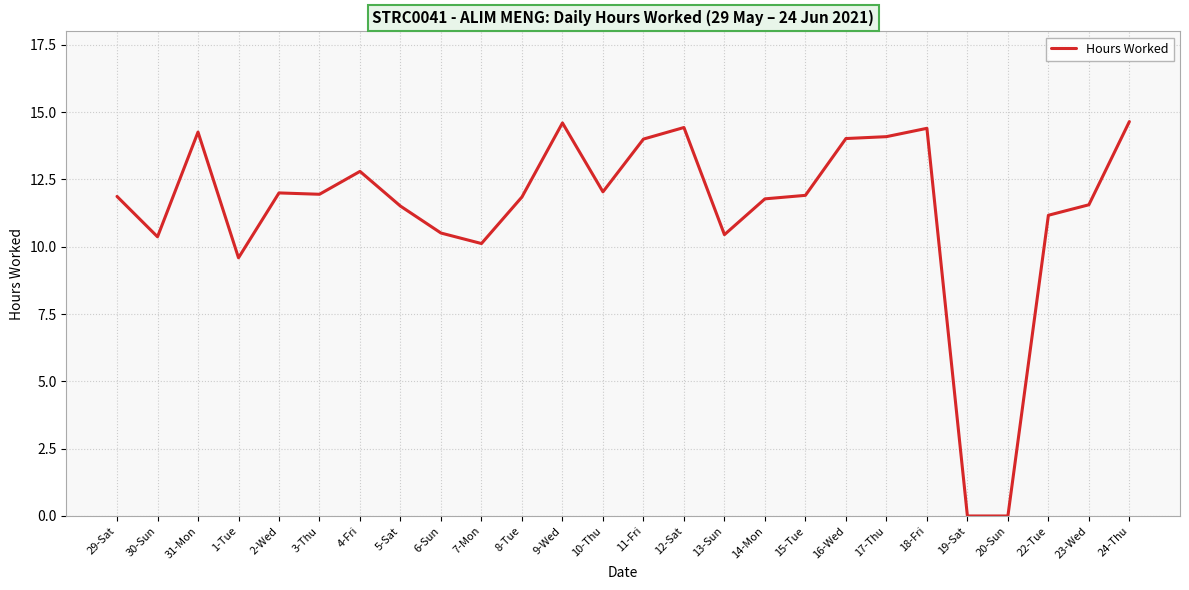

What is the change in value from 31-Mon to 24-Thu?

+0.4